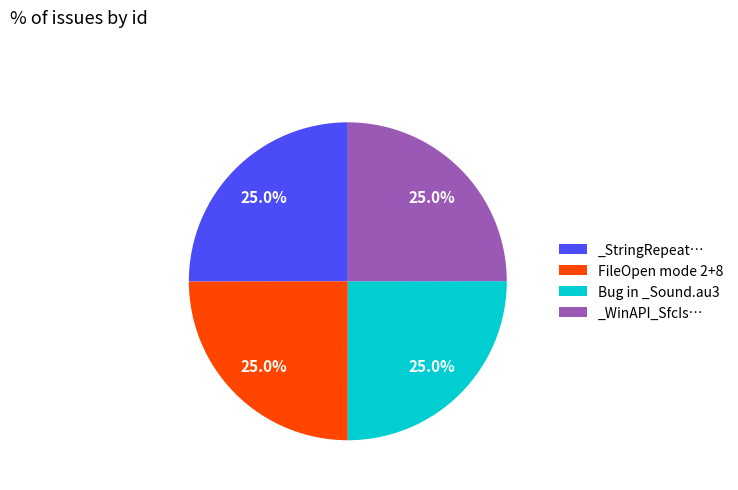

How much of the chart is everything except Bug in _Sound.au3?

75.0%